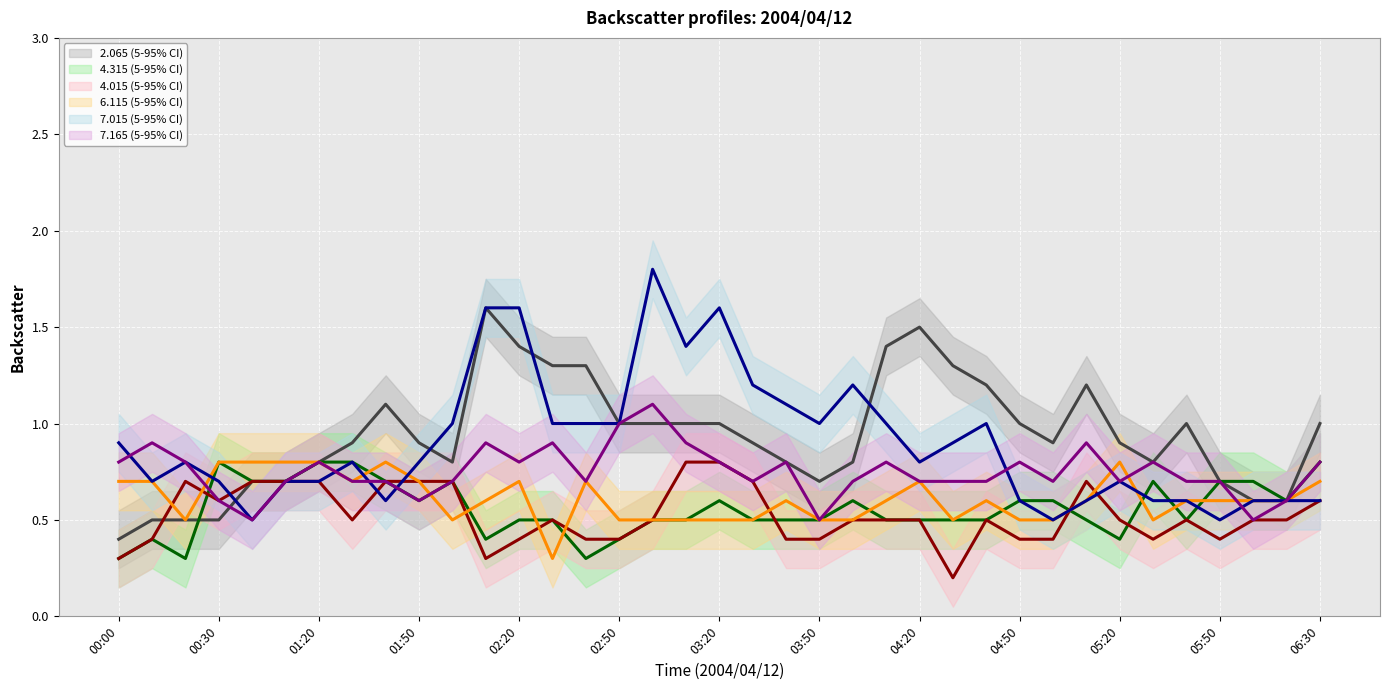

At how many categories does at least one series exceed 0?

37